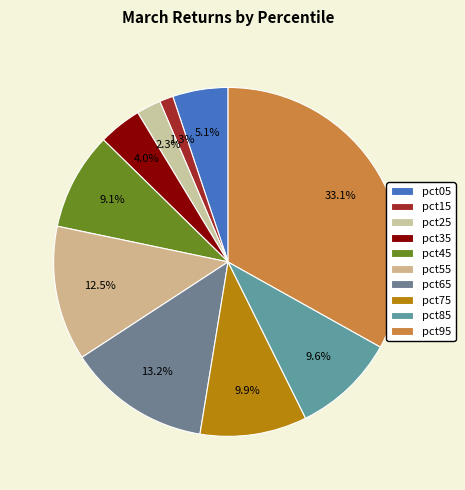

To the nearest percent, what portion does pct25 represent?

2%